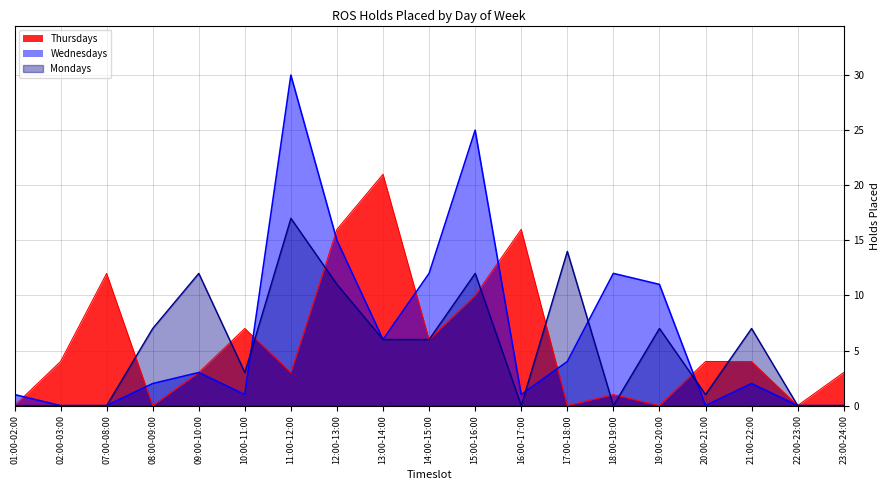

What is the average value of the Wednesdays series?

7